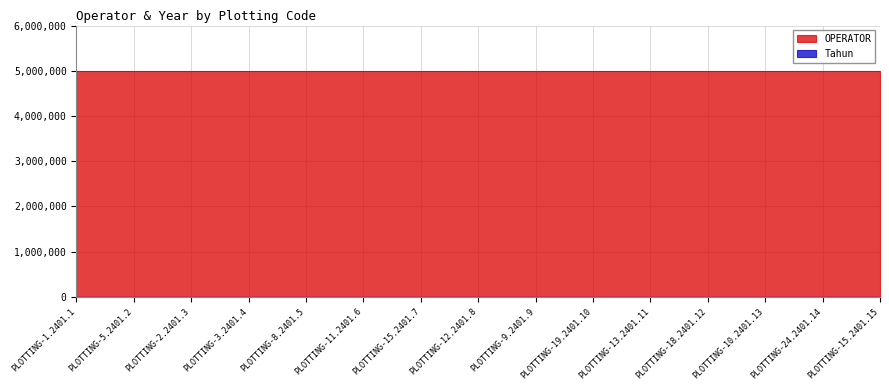

Read the OPERATOR value at PLOTTING-3.2401.4.

5004753